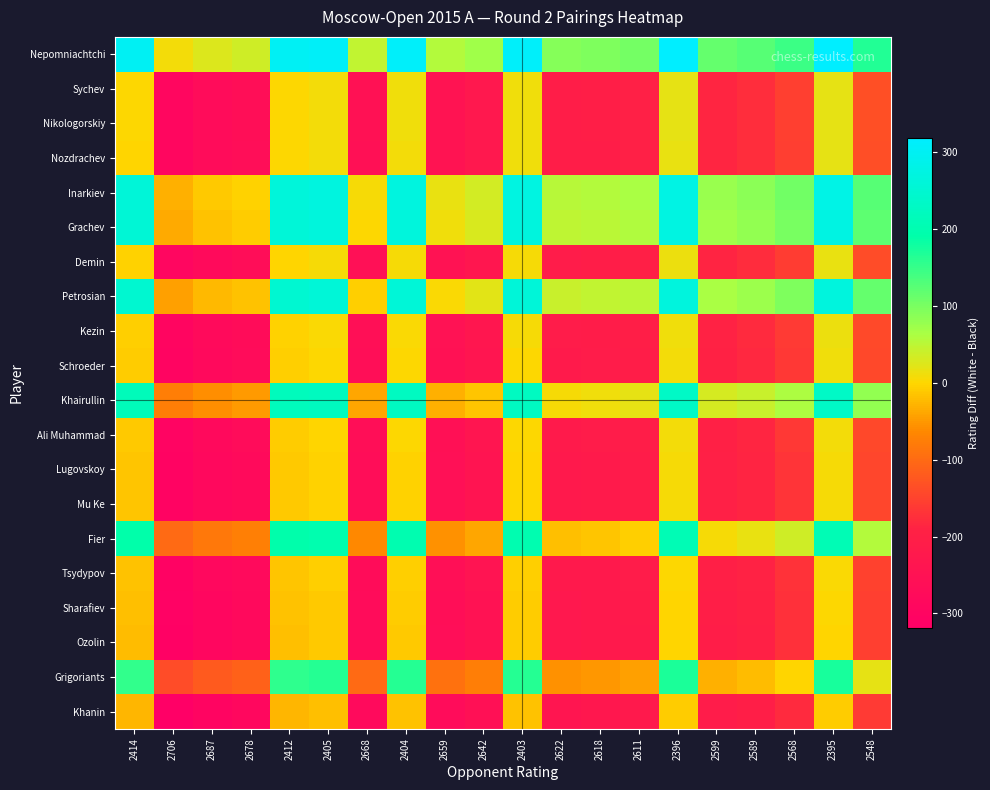

Count the number of categories in the chart.

20